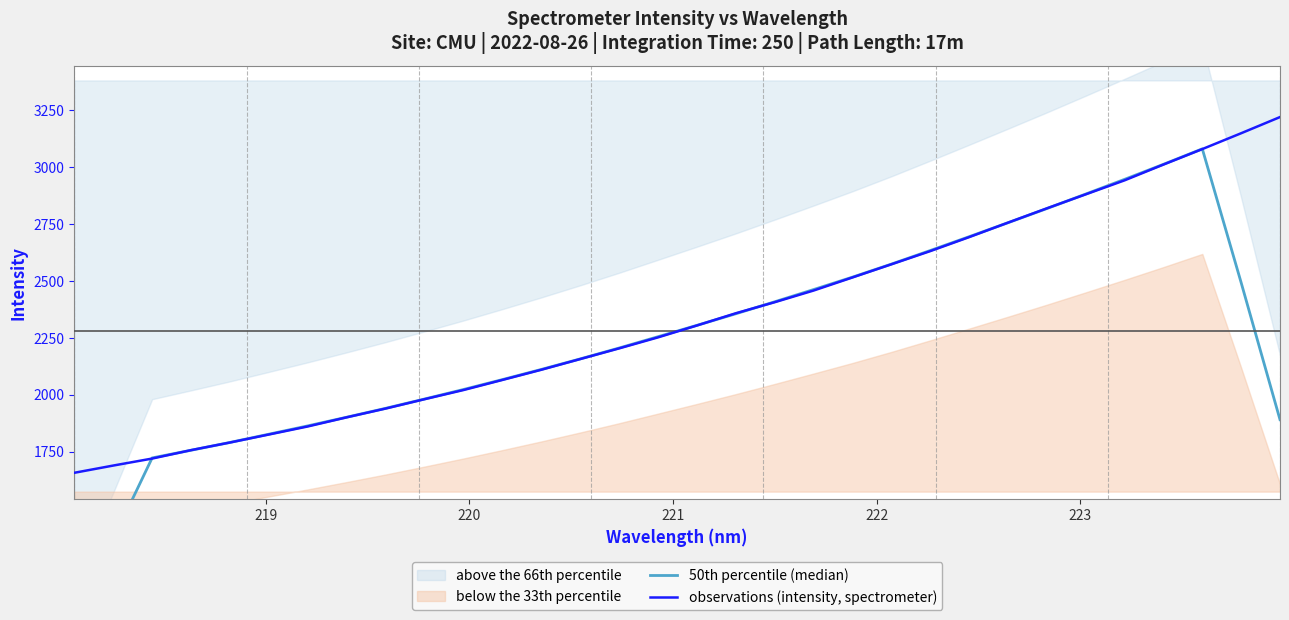

What is the lowest value of the observations (intensity, spectrometer) series?

1656.4